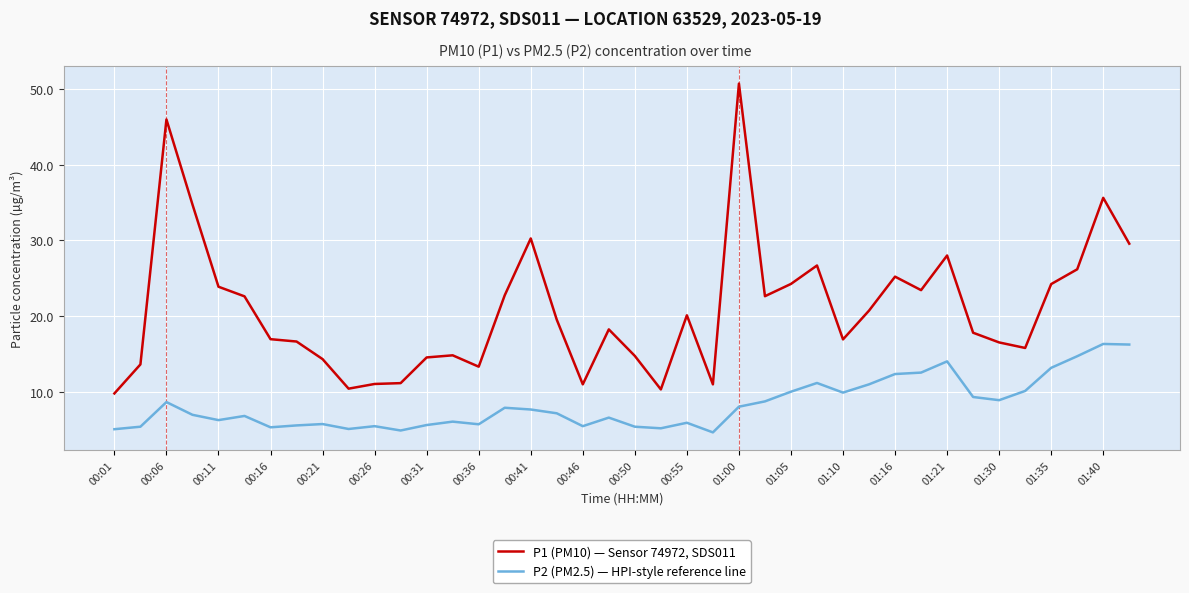

True or false: P1 (PM10) — Sensor 74972, SDS011 and P2 (PM2.5) — HPI-style reference line intersect in this chart.

False